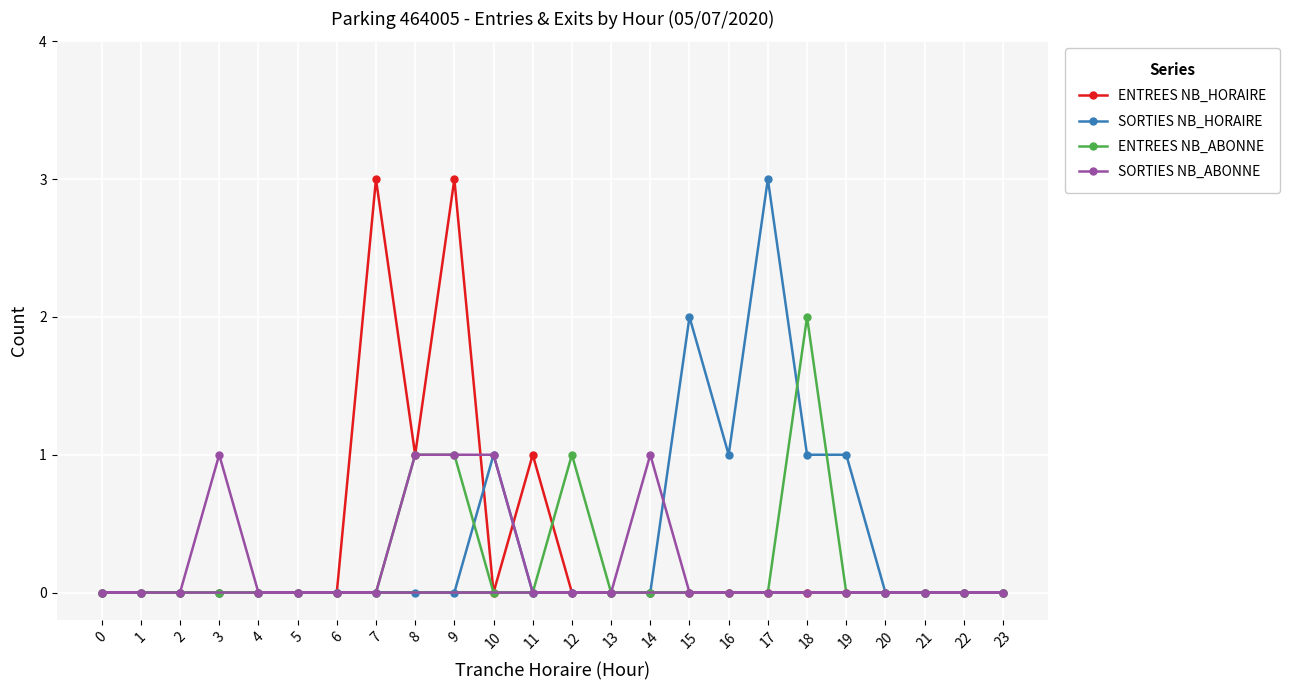

True or false: SORTIES NB_HORAIRE has a value of 0 at 5.

True